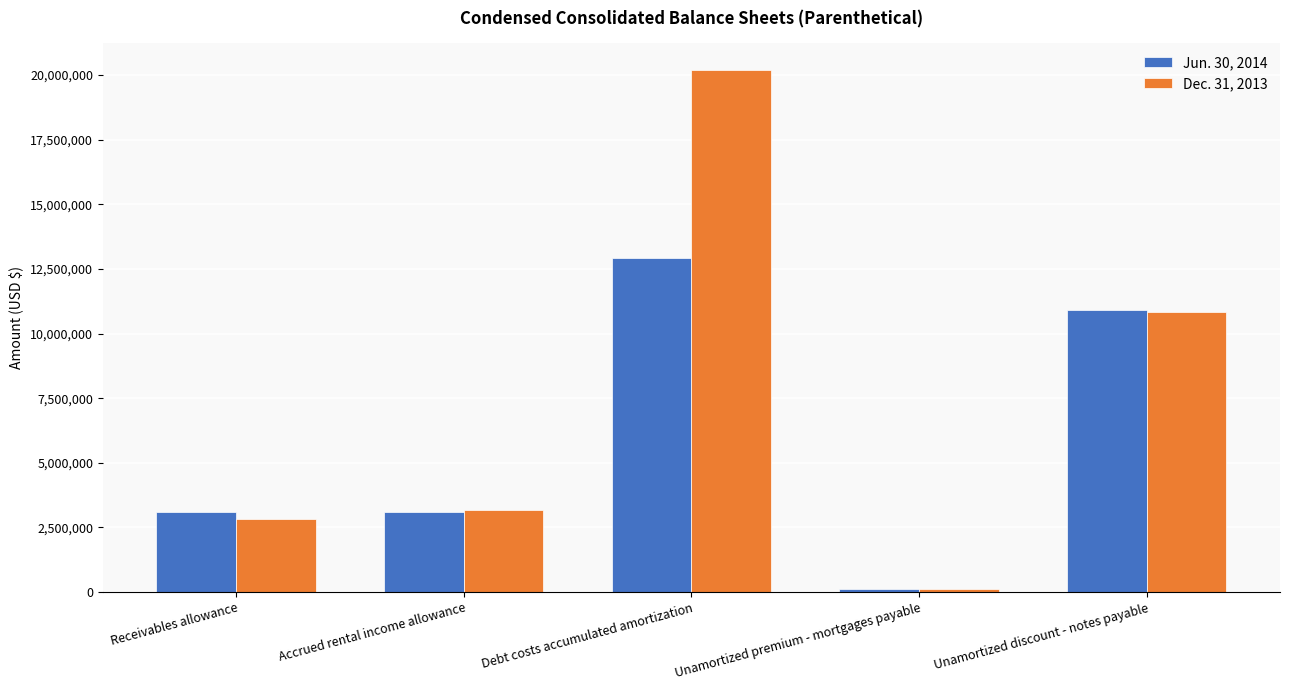

Which category has the highest value across all series?

Debt costs accumulated amortization